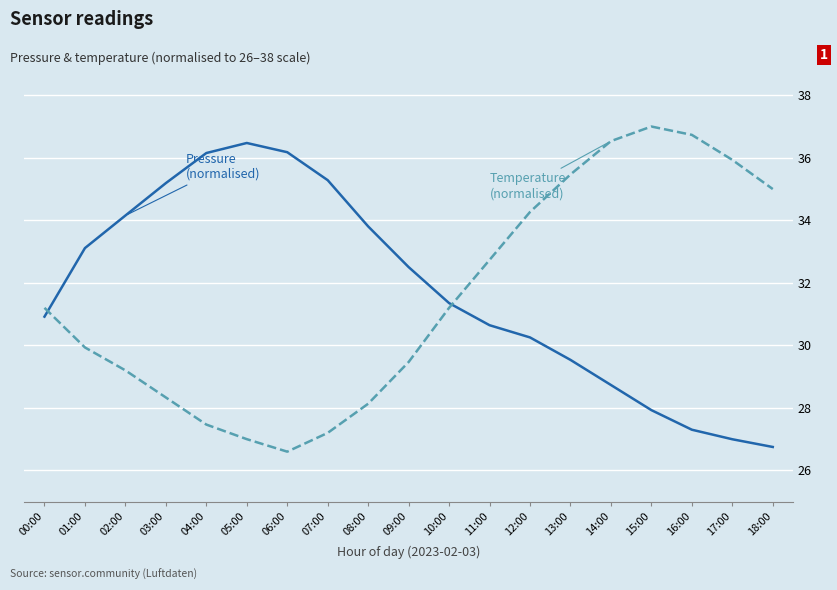

Does the chart display data point markers on the line(s)?

No